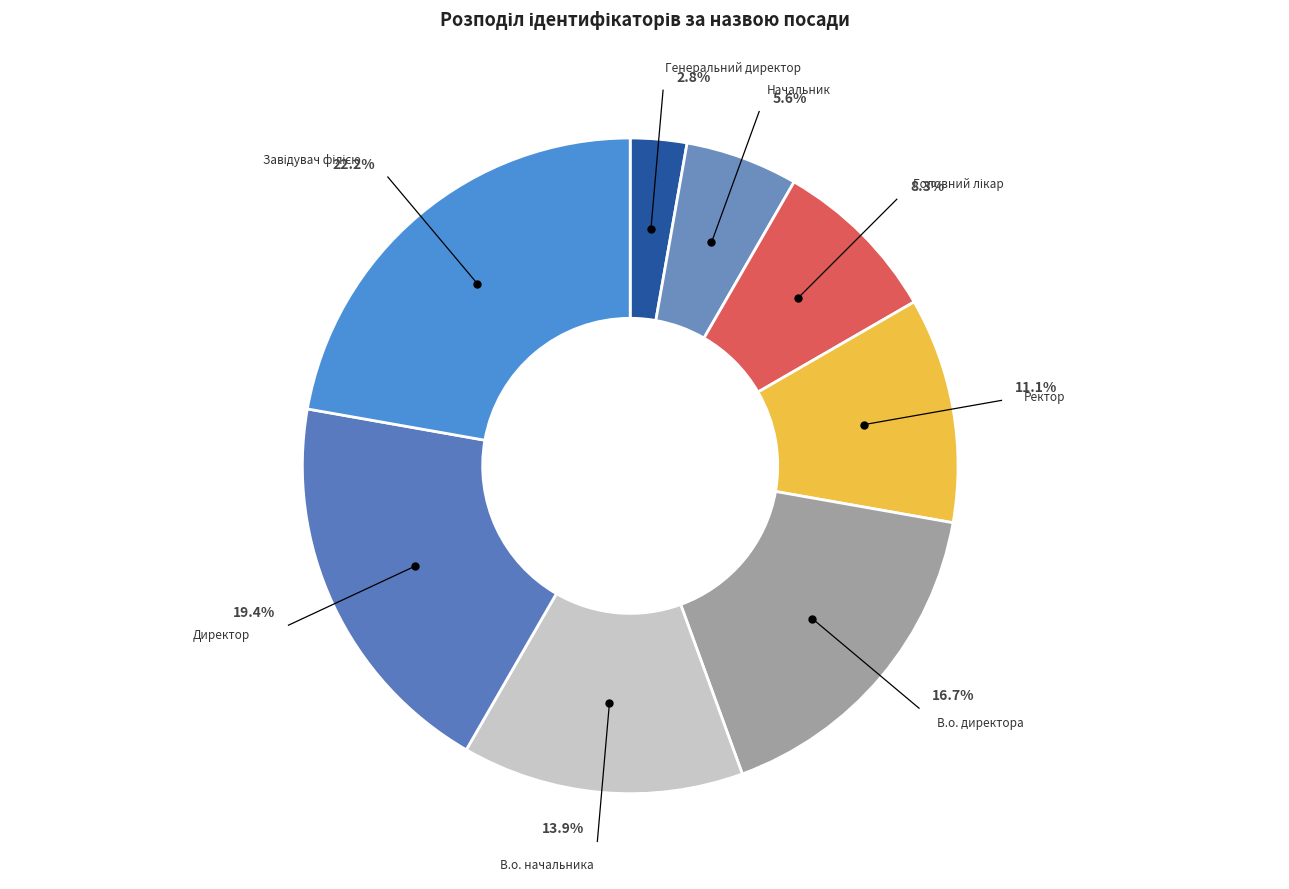

What is the smallest slice in the pie chart?

Генеральний директор